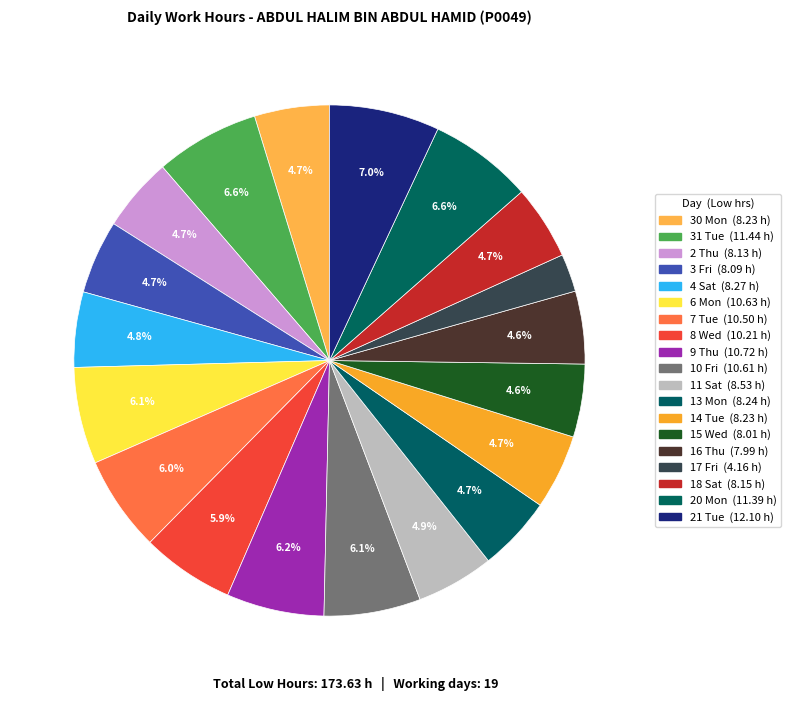

Approximately how many times larger is the value at 6 Mon compared to 31 Tue?

0.9